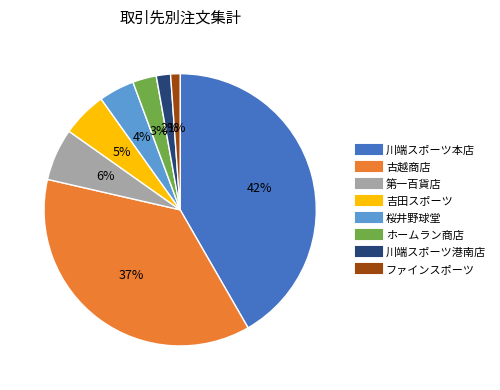

To the nearest percent, what portion does 川端スポーツ本店 represent?

42%